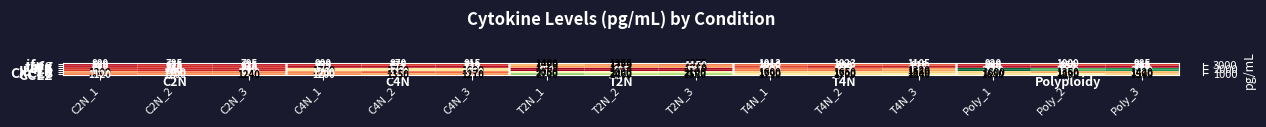

What is the difference between the maximum and second lowest values in the tnfa series?

765